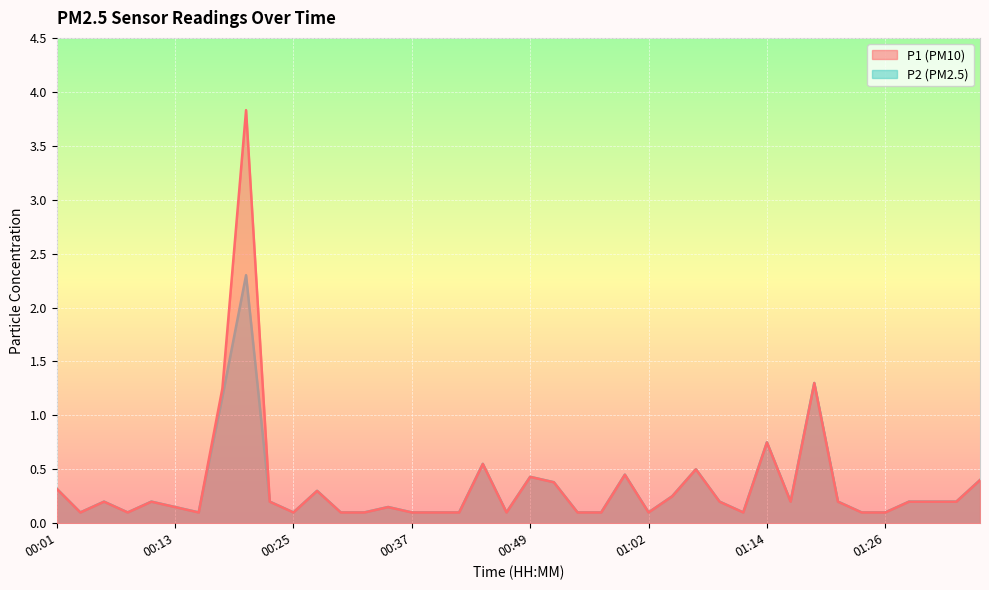

The P2 series shows 0.1 at 00:47. True or false?

True